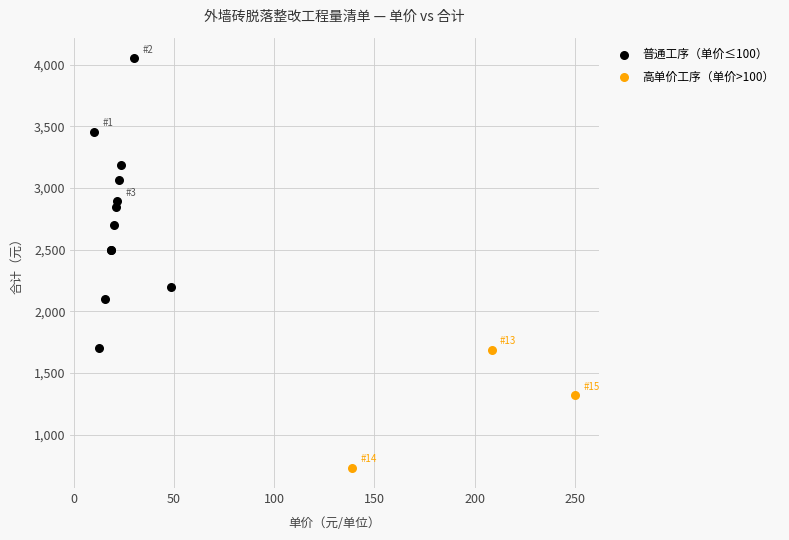

Which series contains the highest Y value?

普通工序（单价≤100）